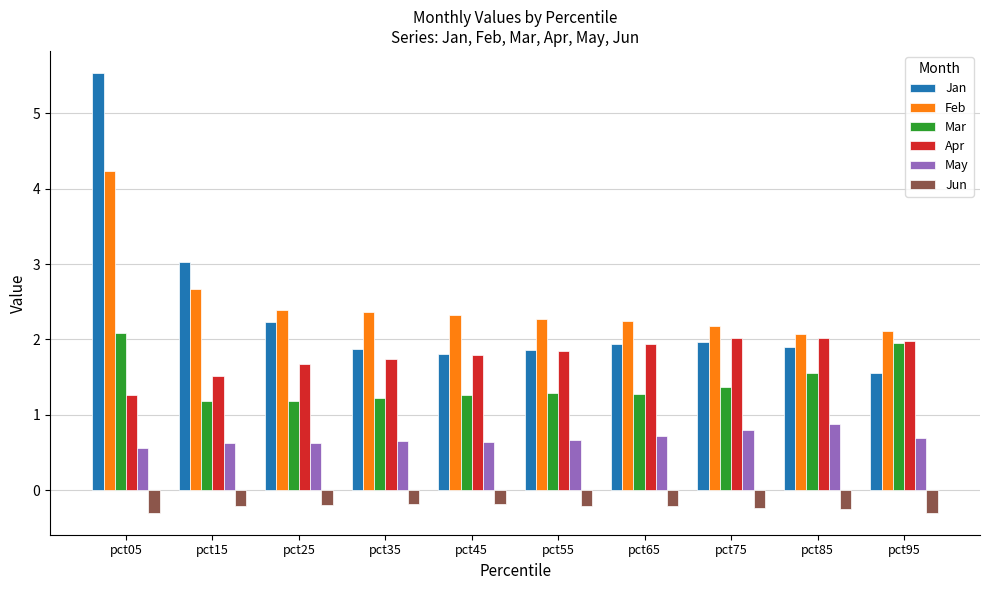

How many distinct data groups are displayed?

6